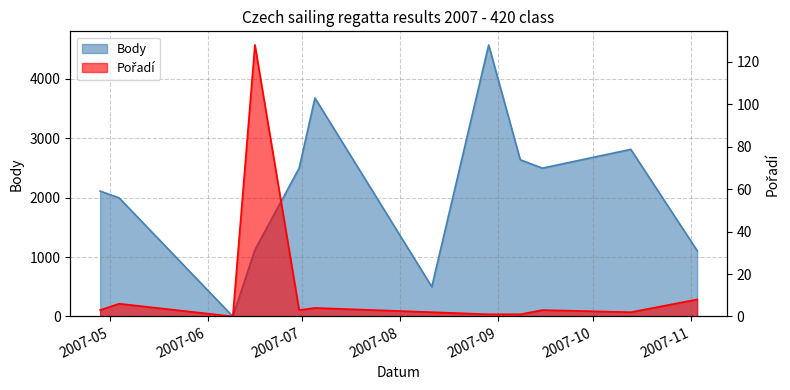

The value of Pořadí at 2007-07-05 is 4. True or false?

True